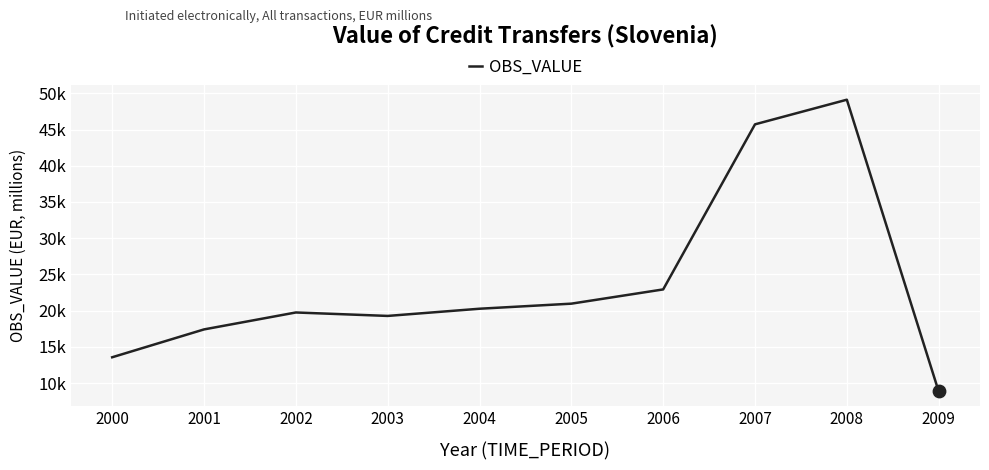

Which has a higher value, 2005 or 2001?

2005